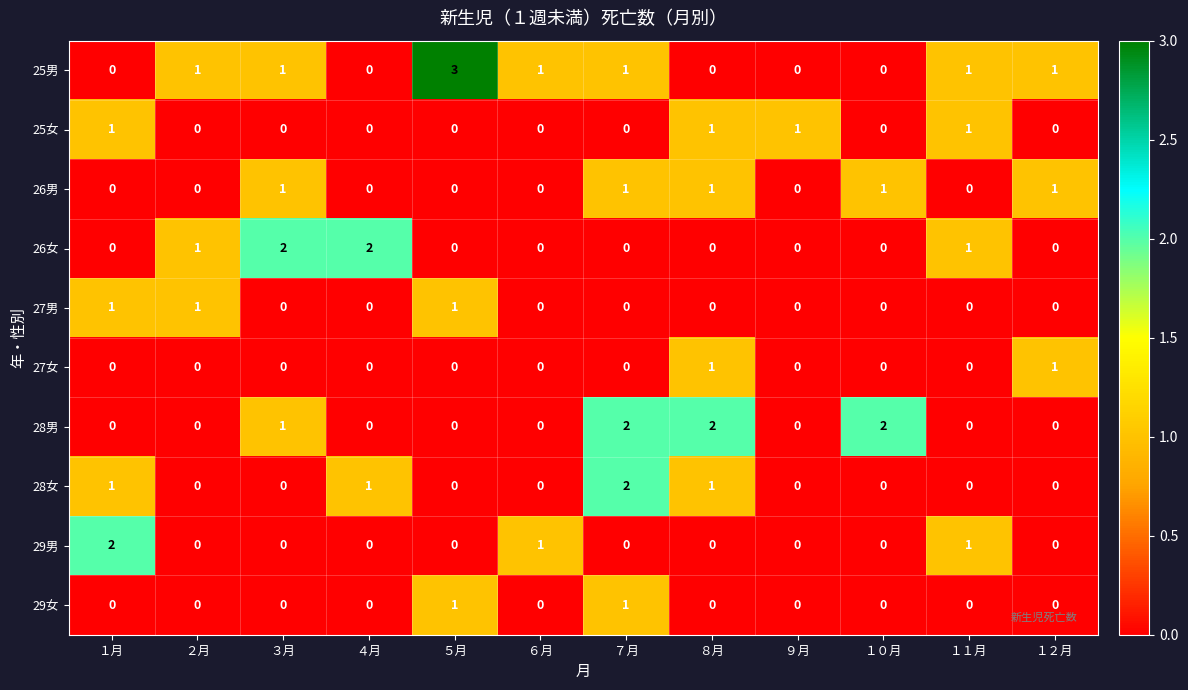

At which category is the sum across all series the highest?

７月